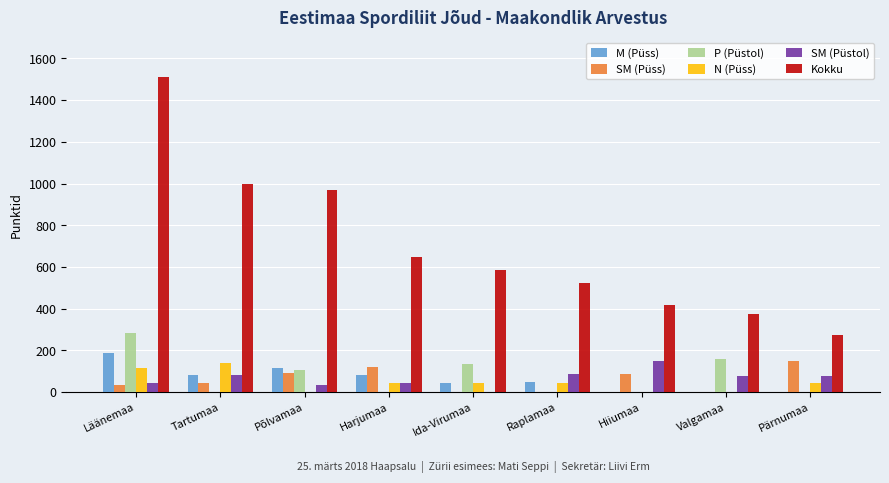

What value does the M (Püss) series have at Ida-Virumaa?

45